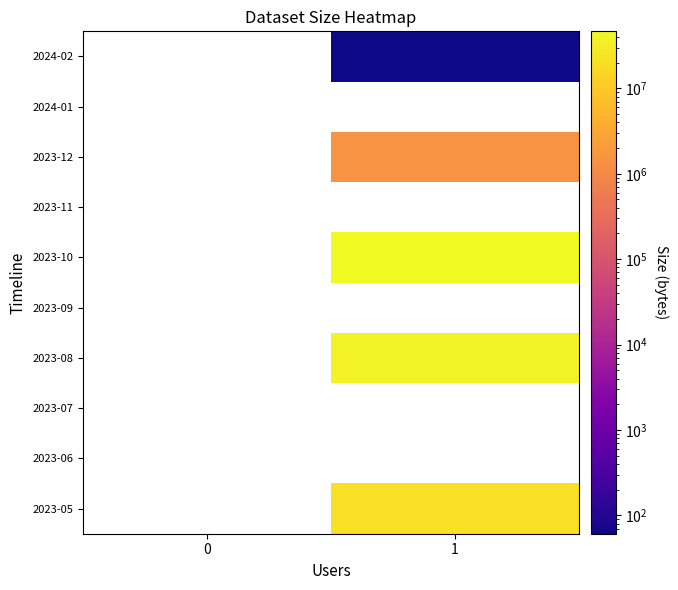

Which category has the highest value in the 2023-05 series?

1